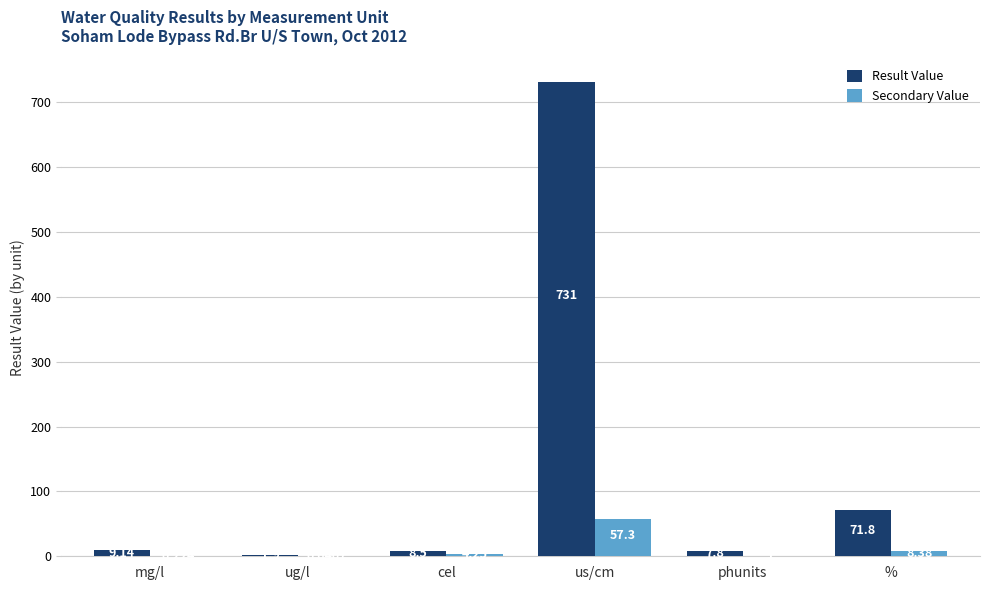

What is the difference between the Secondary Value values at mg/l and cel?

4.0